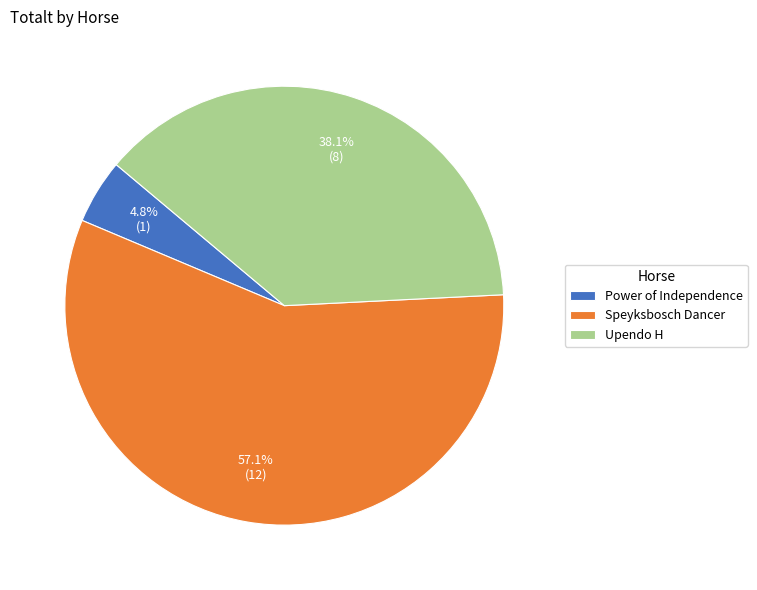

Which category accounts for the majority?

Speyksbosch Dancer